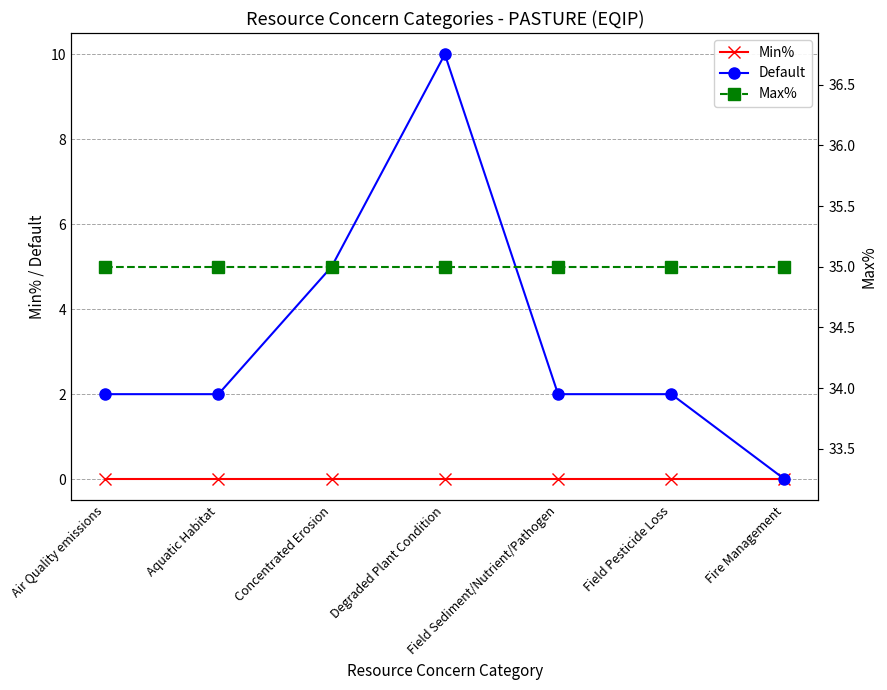

Reading left to right, what are all the values shown in this chart?

Min%: Air Quality emissions=0	Aquatic Habitat=0	Concentrated Erosion=0	Degraded Plant Condition=0	Field Sediment/Nutrient/Pathogen=0	Field Pesticide Loss=0	Fire Management=0
Default: Air Quality emissions=2	Aquatic Habitat=2	Concentrated Erosion=5	Degraded Plant Condition=10	Field Sediment/Nutrient/Pathogen=2	Field Pesticide Loss=2	Fire Management=0
Max%: Air Quality emissions=35	Aquatic Habitat=35	Concentrated Erosion=35	Degraded Plant Condition=35	Field Sediment/Nutrient/Pathogen=35	Field Pesticide Loss=35	Fire Management=35